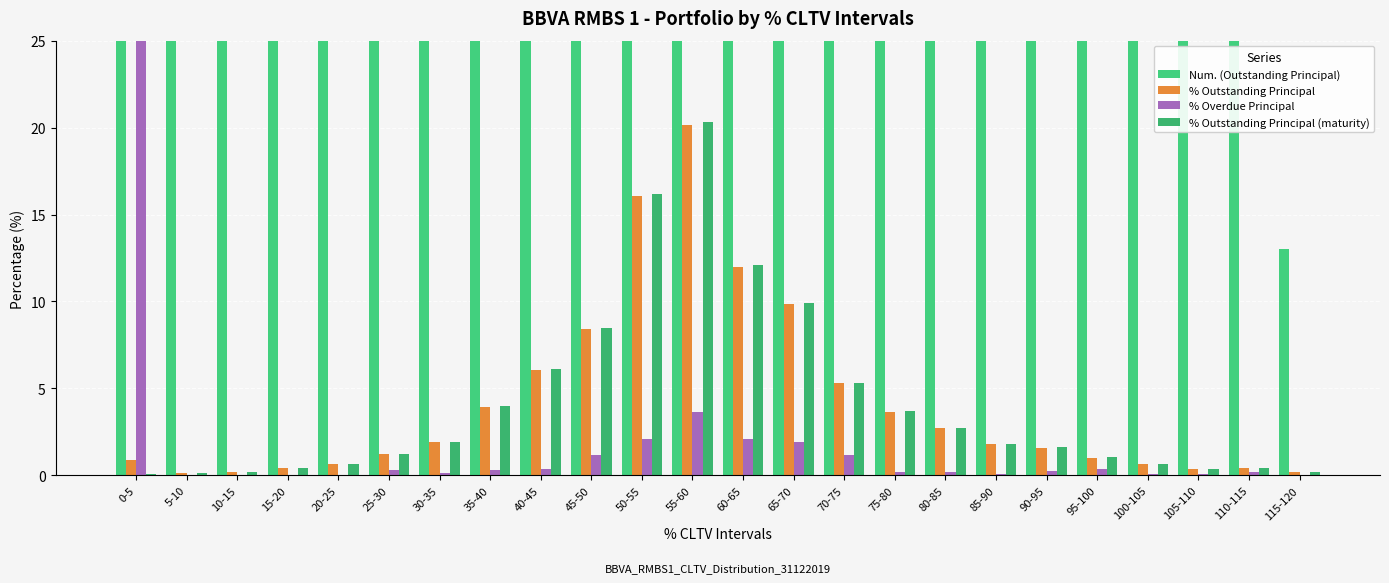

Which series has the widest spread of values?

% Overdue Principal